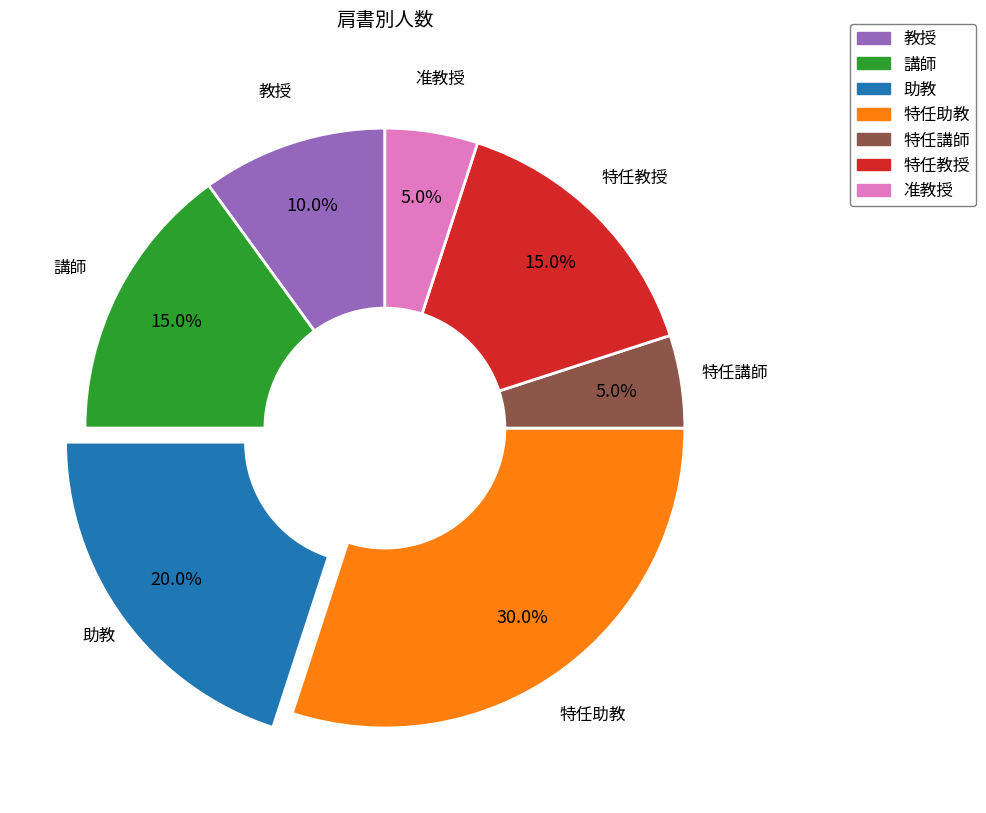

Combined, what portion of the pie is 教授 and 講師?

25.0%